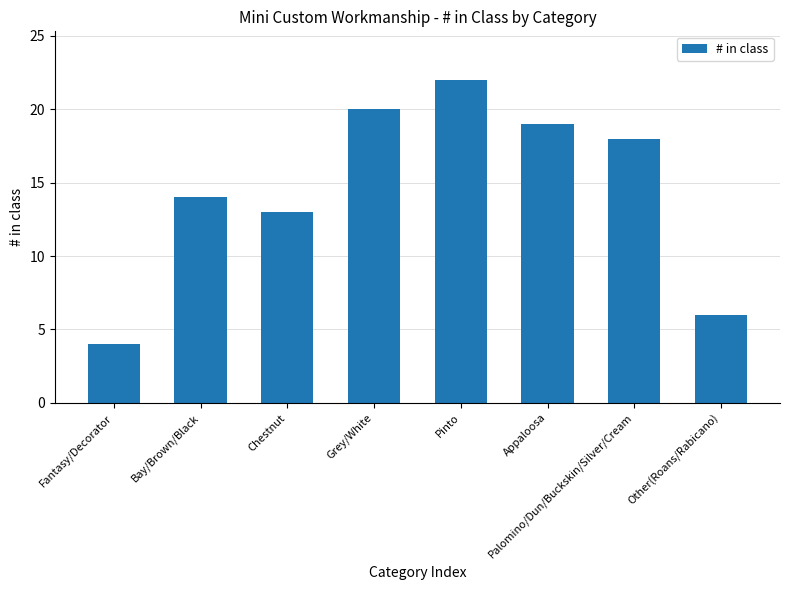

What is the smallest value displayed?

4